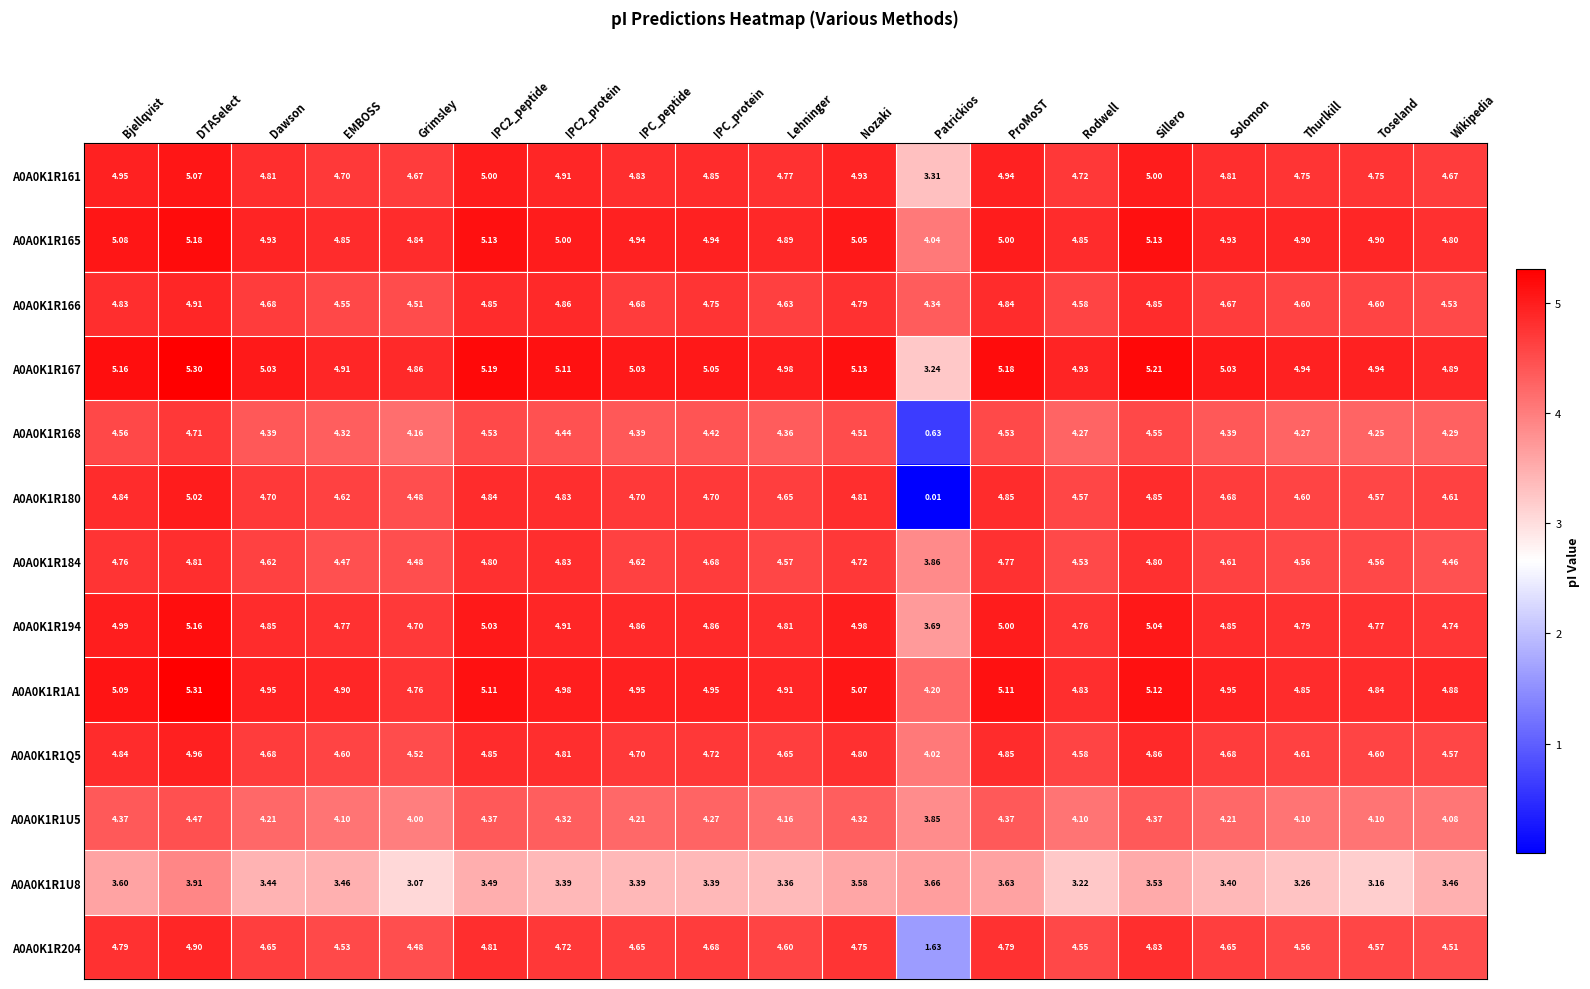

Where does the A0A0K1R184 series first go above 4?

Bjellqvist